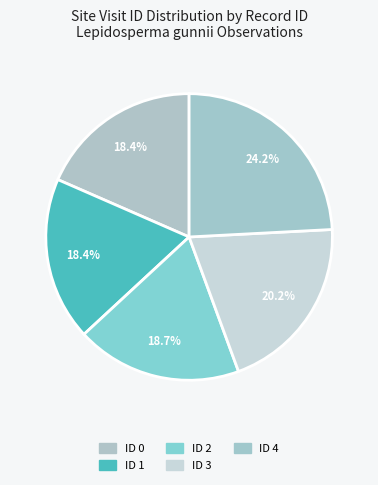

To the nearest percent, what is the combined percentage of ID 0 and ID 1?

37%